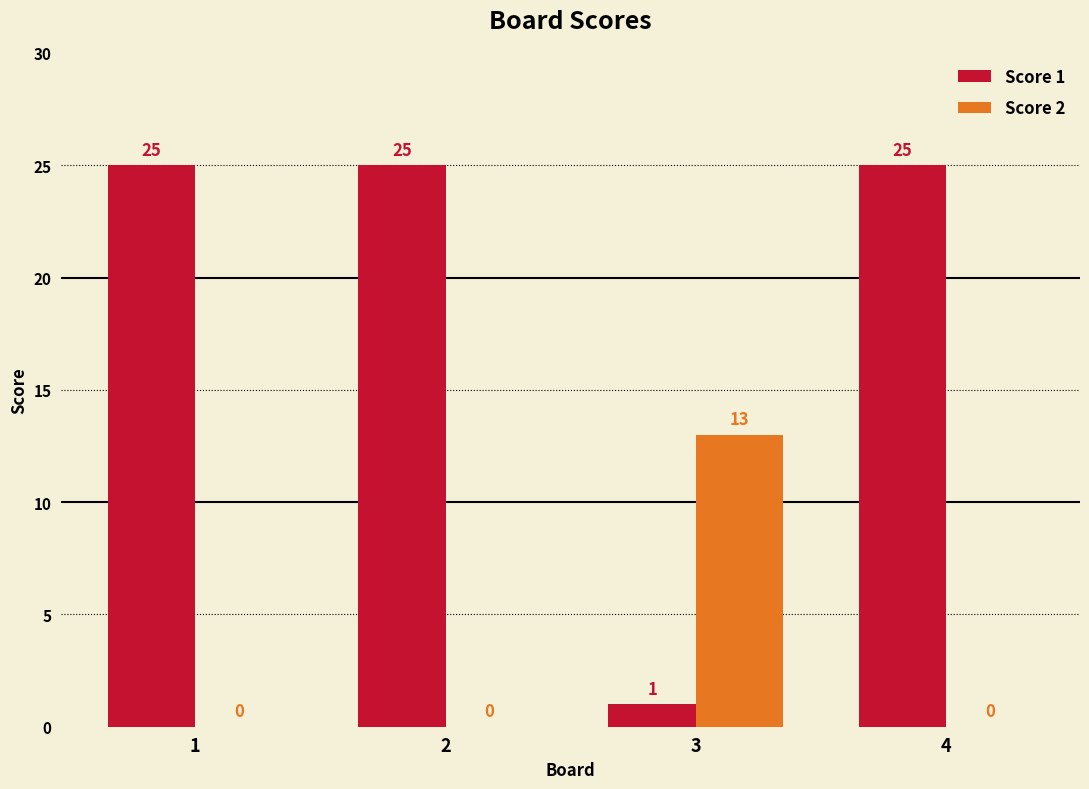

What is the highest value of the Score 1 series?

25